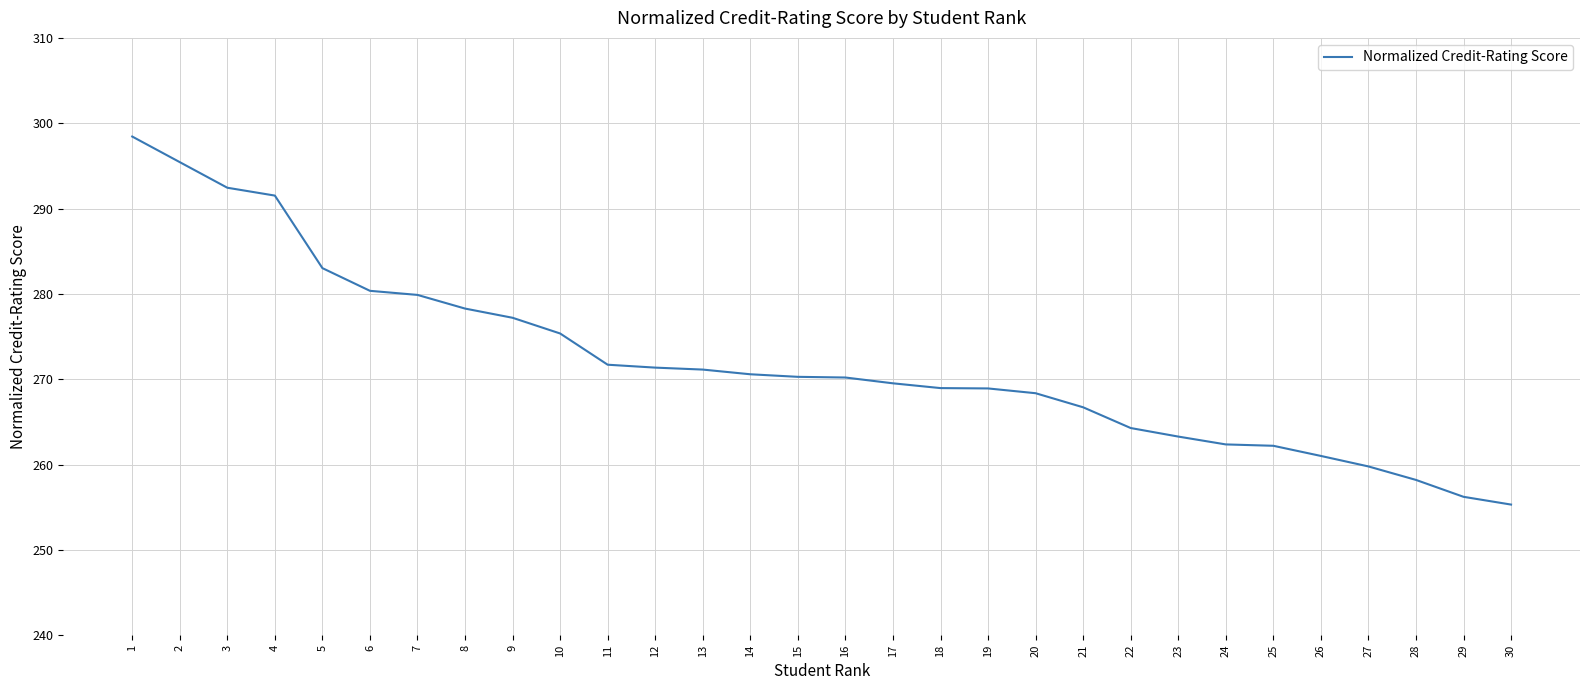

What is the average value?

272.1